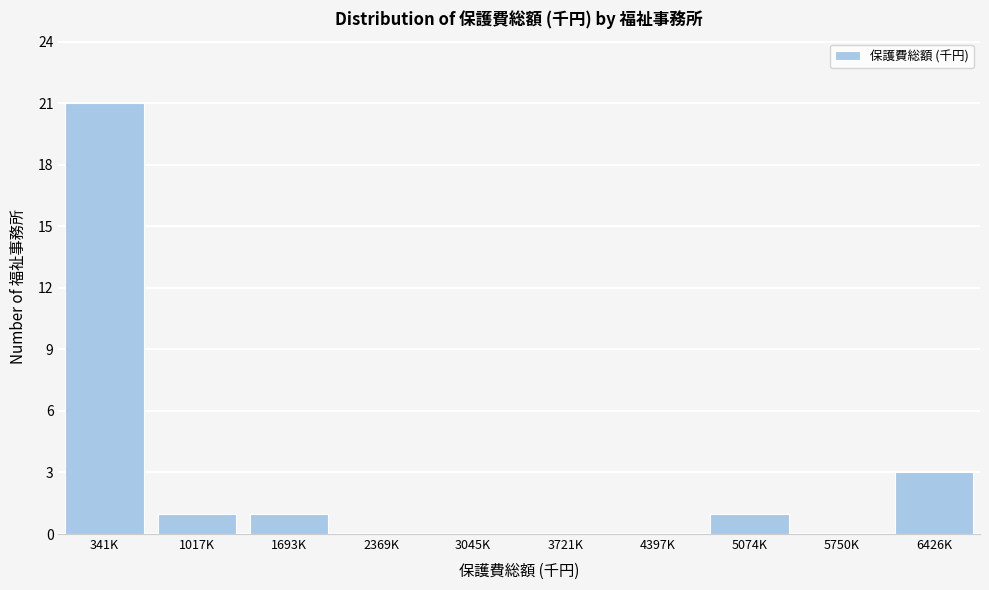

Reading left to right, extract all data points from this chart.

341K=21	1017K=1	1693K=1	2369K=0	3045K=0	3721K=0	4397K=0	5074K=1	5750K=0	6426K=3